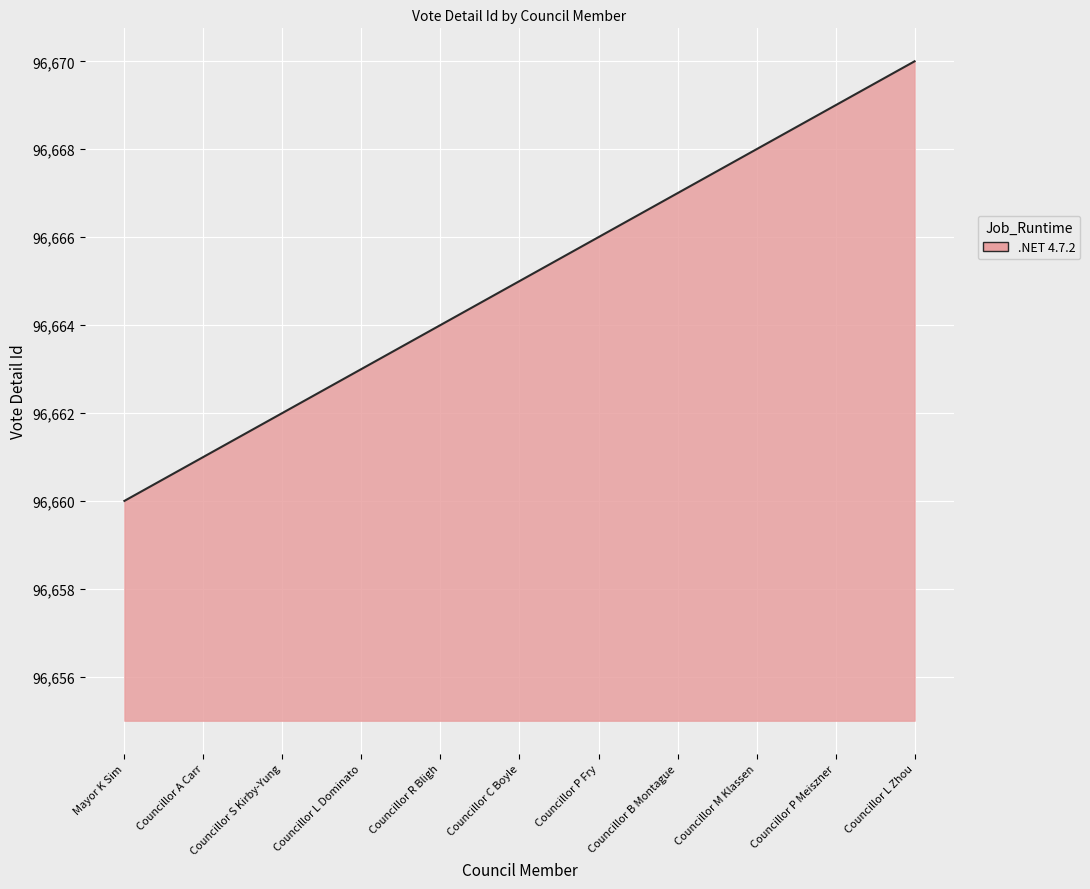

Rank the categories by value from highest to lowest.

Councillor L Zhou, Councillor P Meiszner, Councillor M Klassen, Councillor B Montague, Councillor P Fry, Councillor C Boyle, Councillor R Bligh, Councillor L Dominato, Councillor S Kirby-Yung, Councillor A Carr, Mayor K Sim